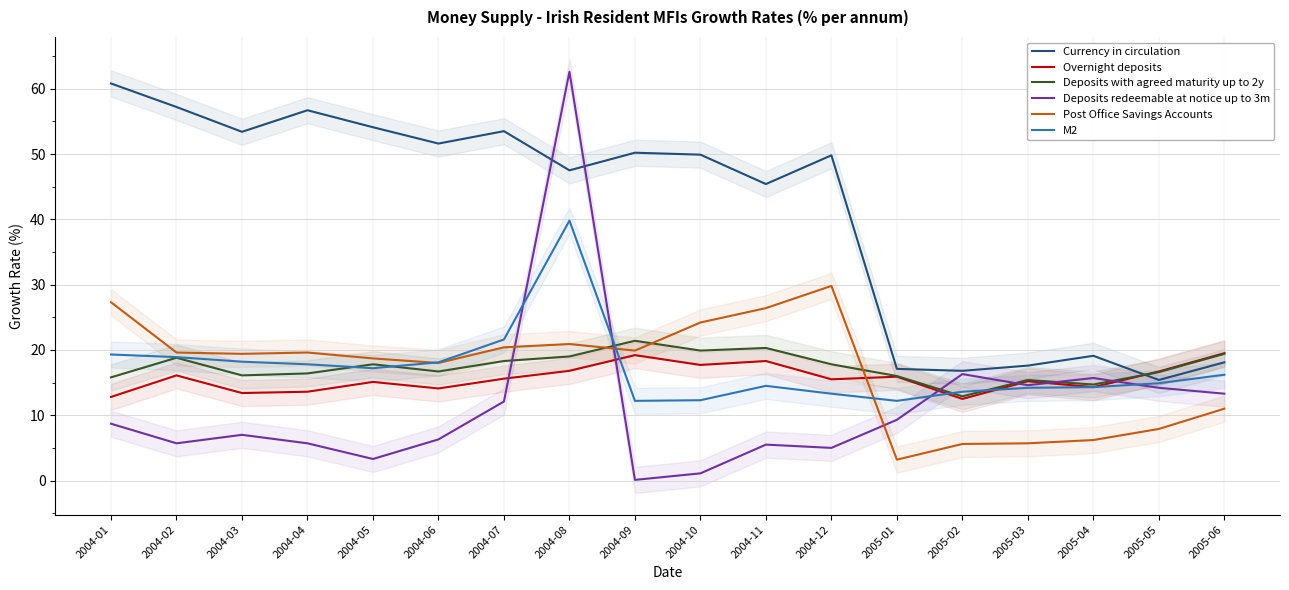

True or false: Deposits redeemable at notice up to 3m and Overnight deposits cross at least once.

True